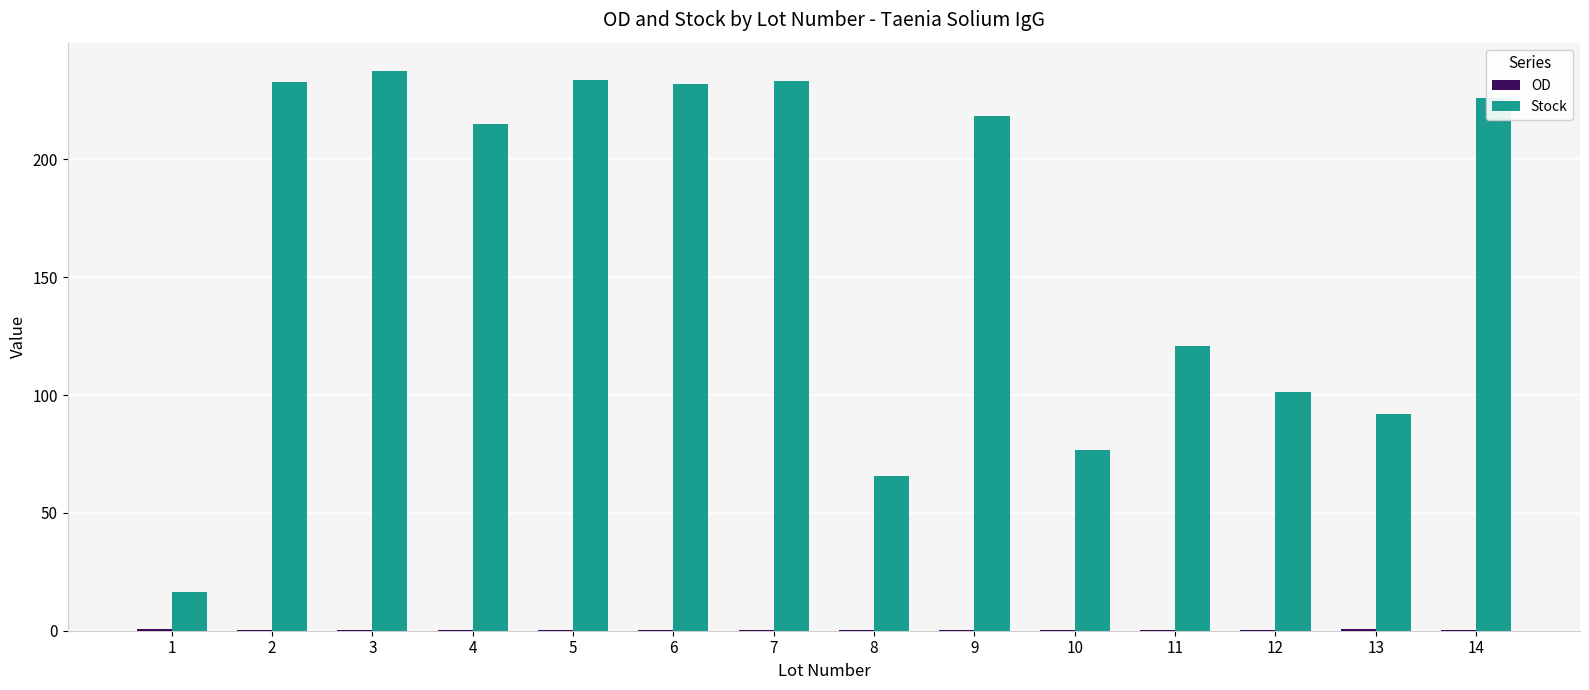

At which label is Stock closest to 127?

11